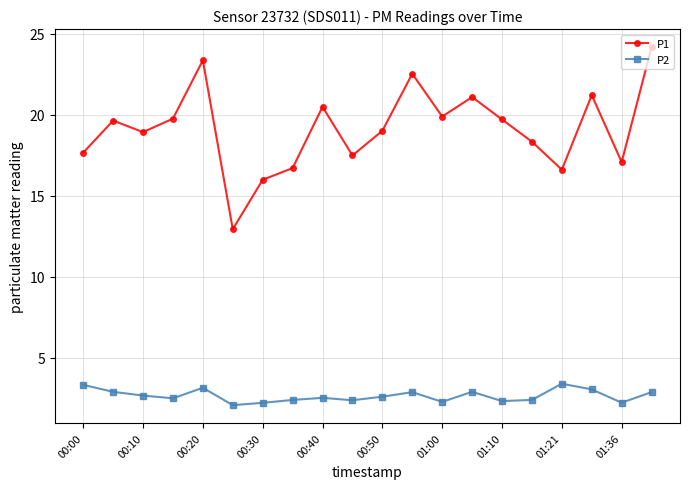

True or false: P2 and P1 intersect in this chart.

False